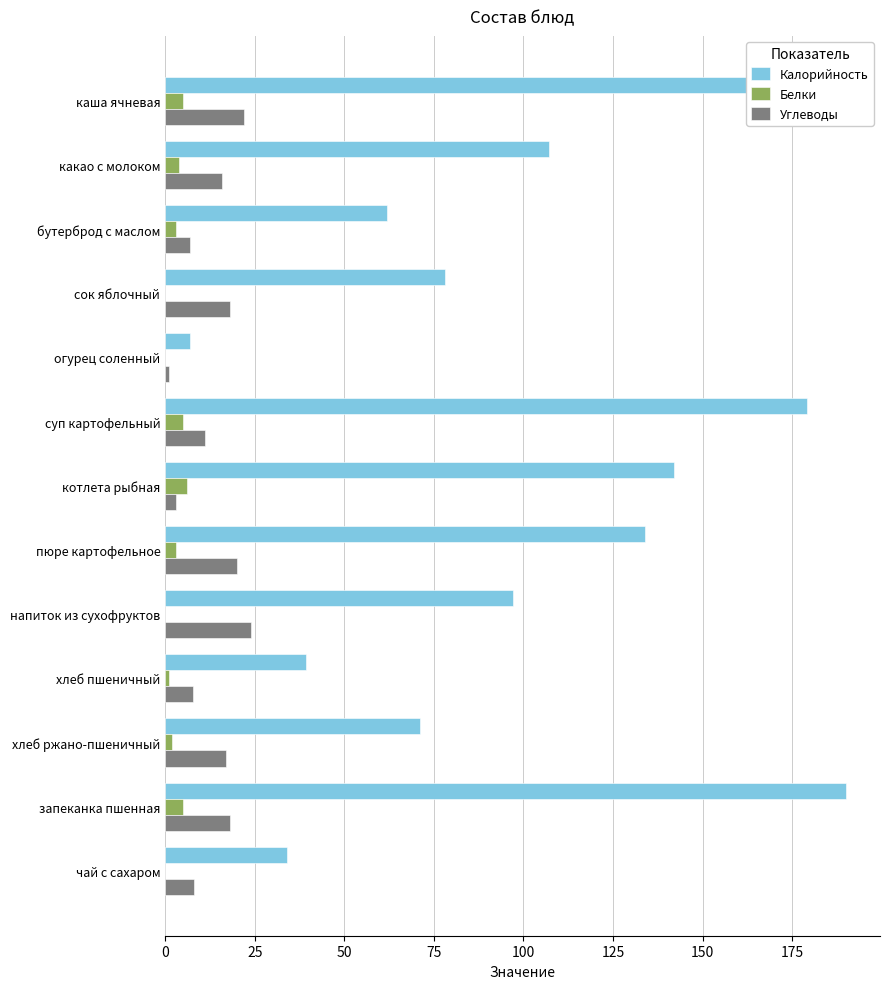

Which series has the largest total across all categories?

Калорийность